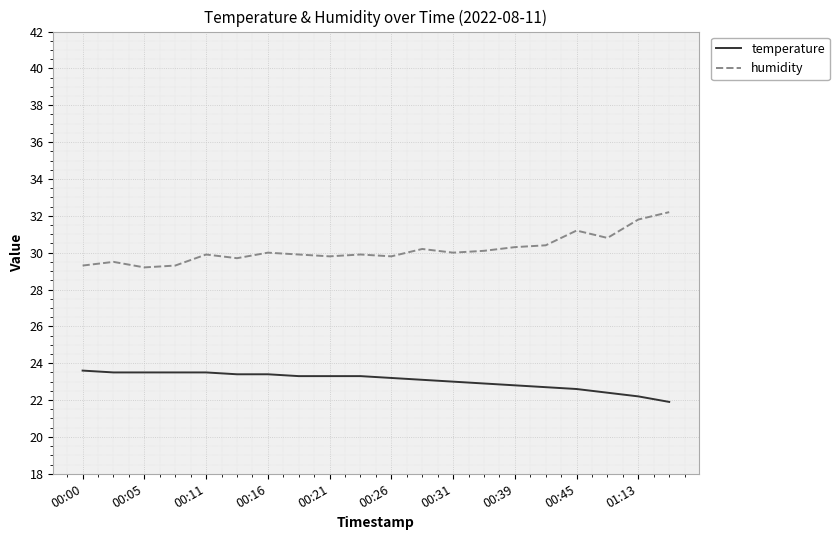

What are all the series names shown in the legend?

temperature, humidity